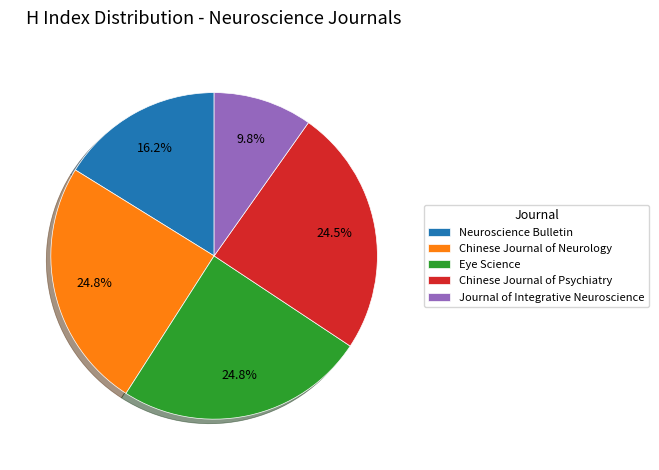

To the nearest percent, what is the difference between the Journal of Integrative Neuroscience and Chinese Journal of Neurology slice percentages?

15%